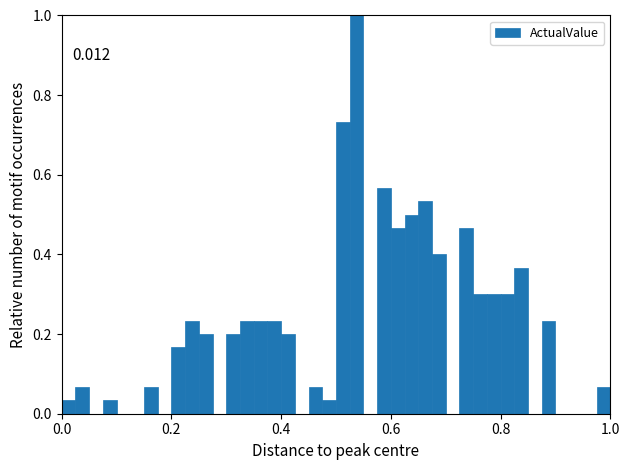

Around what value on the x-axis is the tallest bar? Give the approximate position of its centre, as read against the axis.

0.54